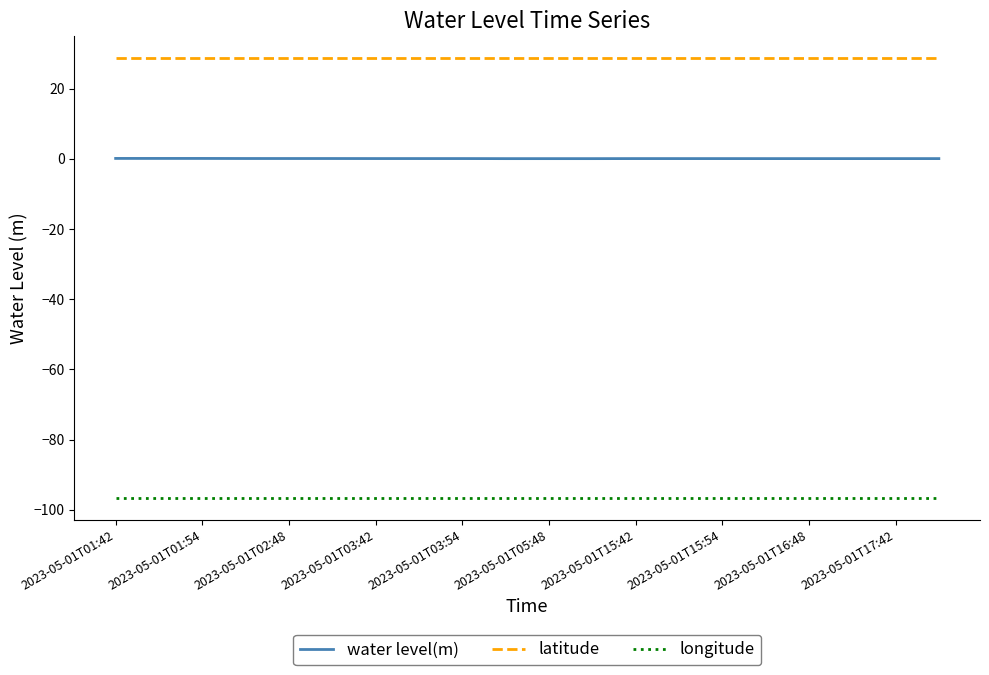

Rank the series by their average value, from lowest to highest.

longitude, water level(m), latitude